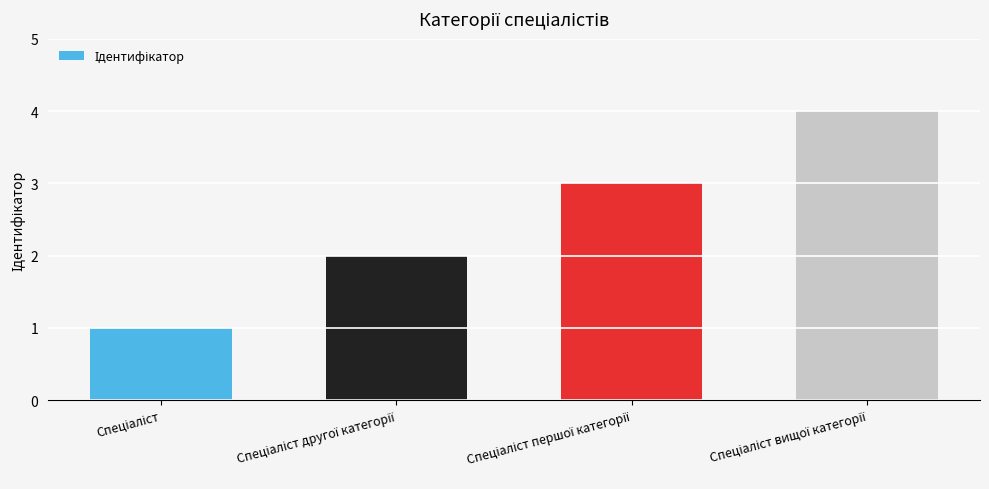

What is the difference between the maximum and minimum values?

3